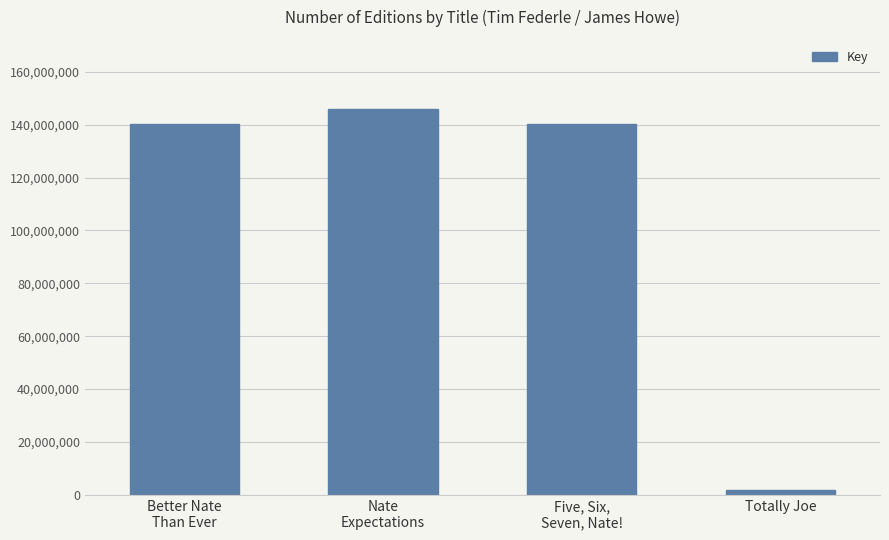

How many distinct data groups are displayed?

1